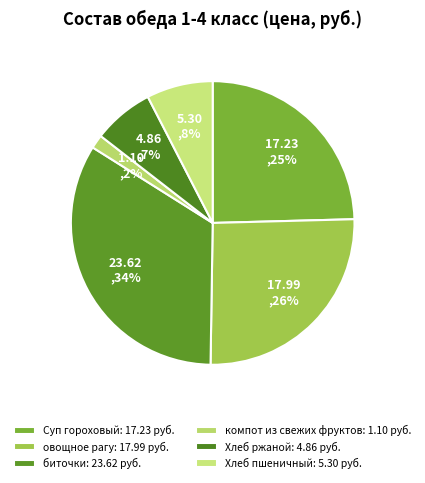

What percentage do Хлеб пшеничный and Суп гороховый together represent?

32.1%